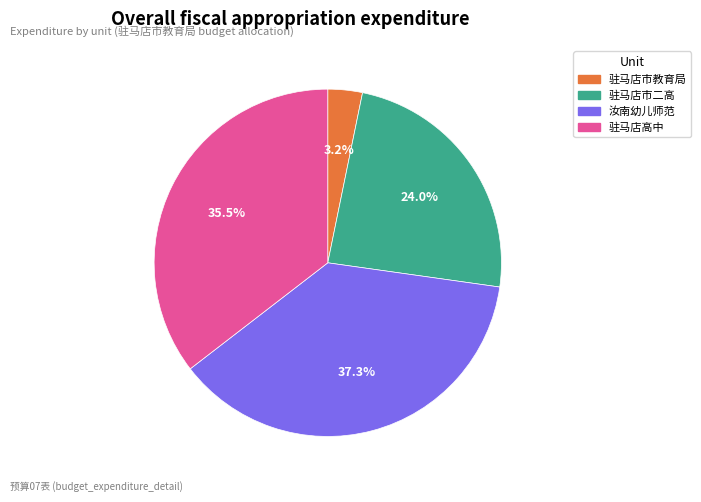

Is there a majority slice in this chart?

No